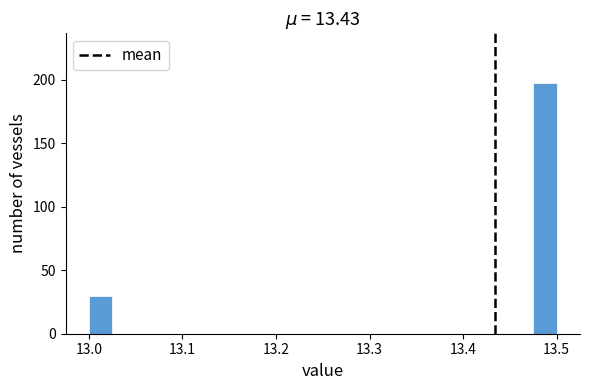

Read against the x-axis, roughly where is the centre of the tallest bar?

13.49